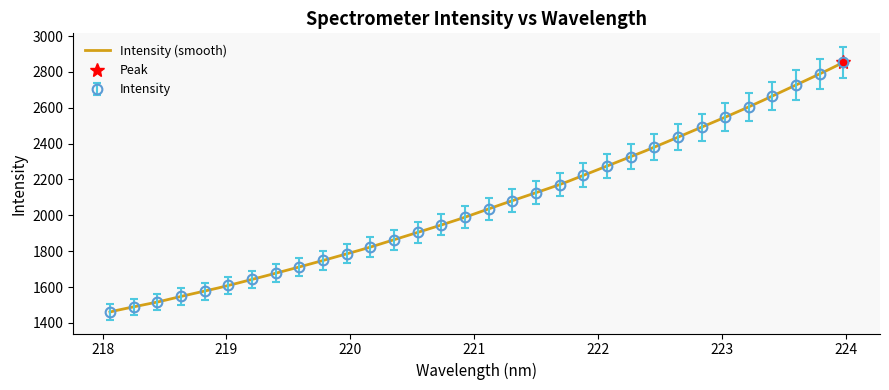

True or false: there are more than 1 points higher than both neighbors.

False